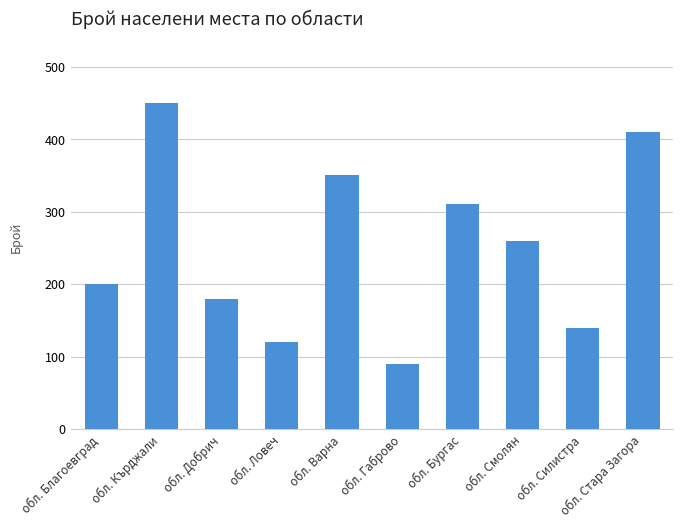

Is it true that the value at обл. Стара Загора is 145?

False